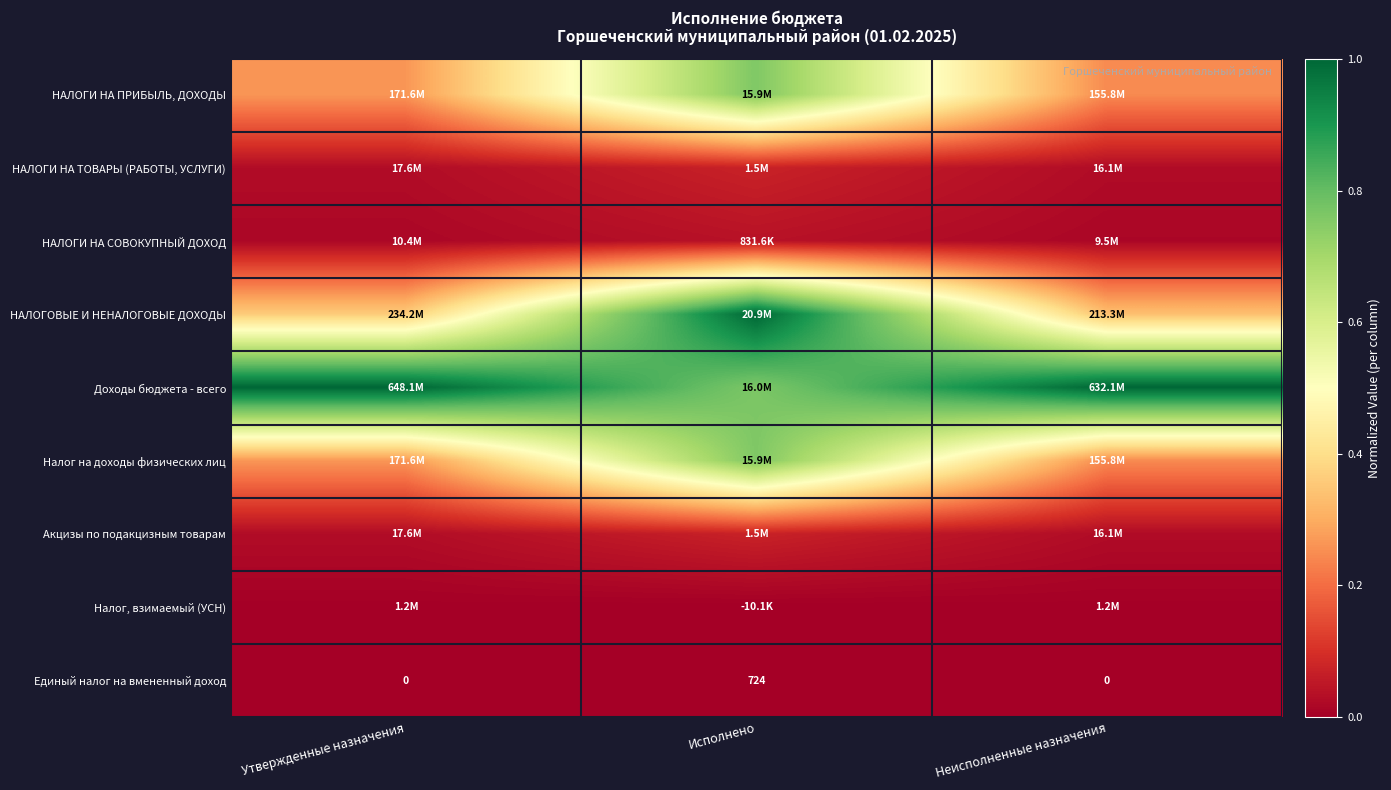

Which series has the largest total across all categories?

Доходы бюджета - всего